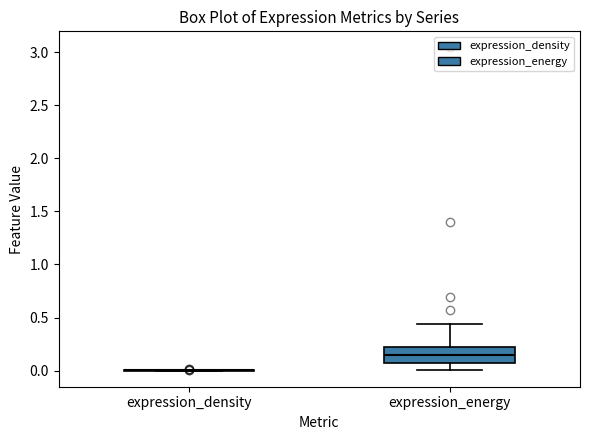

Comparing the boxes themselves (not the whiskers), which one is the tallest?

expression_energy